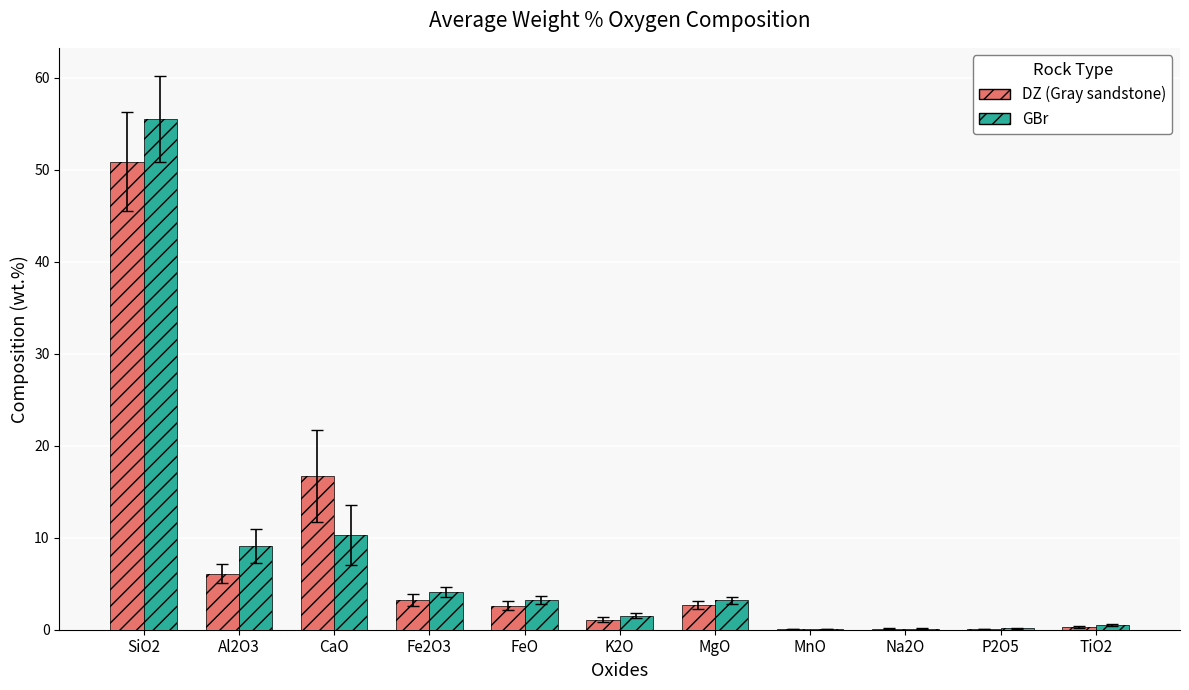

Reading left to right, list all the values displayed in this chart.

DZ (Gray sandstone): 50.9	6.1	16.7	3.2	2.6	1.1	2.7	0.1	0.1	0.1	0.3
GBr: 55.6	9.1	10.3	4.1	3.2	1.5	3.2	0.1	0.1	0.1	0.5